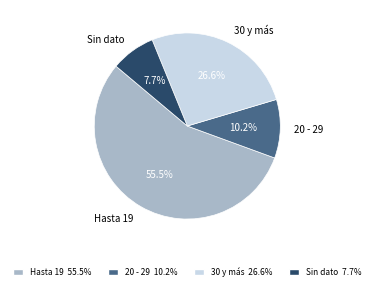

How many slices are in this pie chart?

4